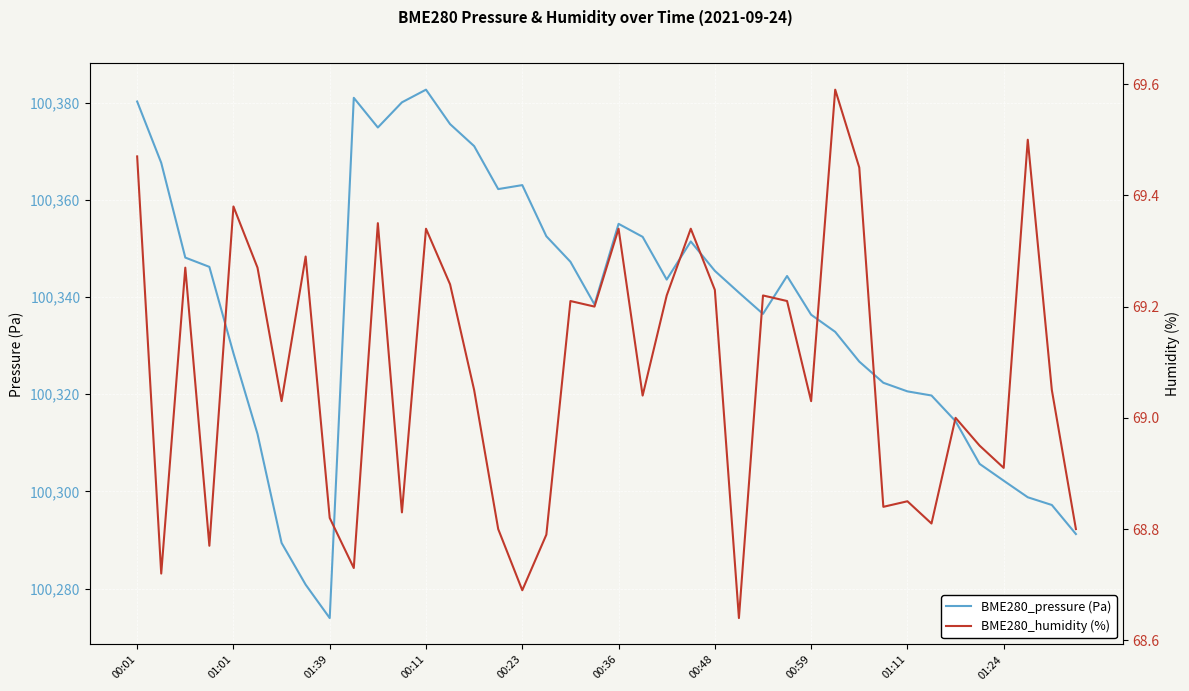

What is the maximum value for BME280_pressure (Pa)?

100382.7